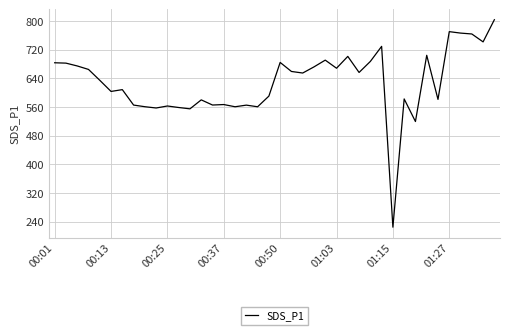

What is the maximum value shown in the chart?

803.7